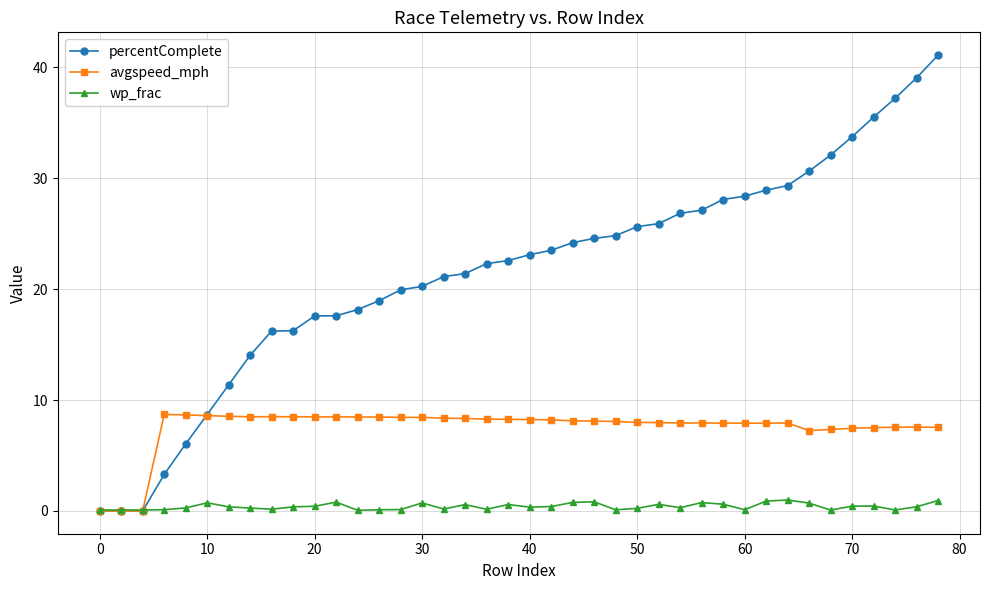

Which series has the largest total across all categories?

percentComplete